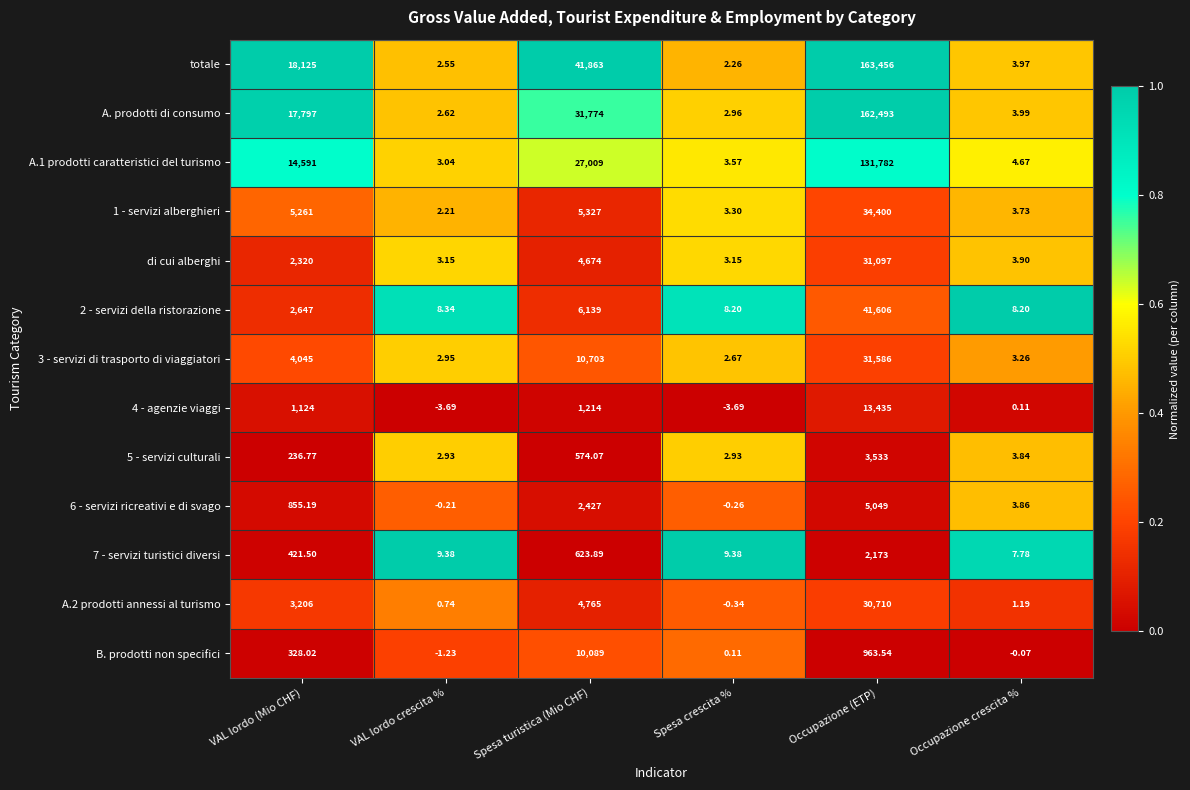

At which category is the sum across all series the highest?

Occupazione (ETP)